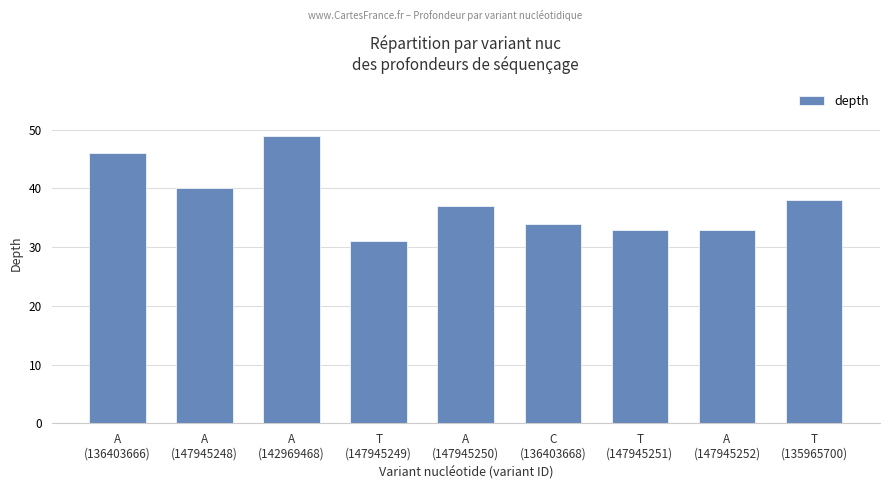

The chart shows a value of 50 at C
(136403668). True or false?

False